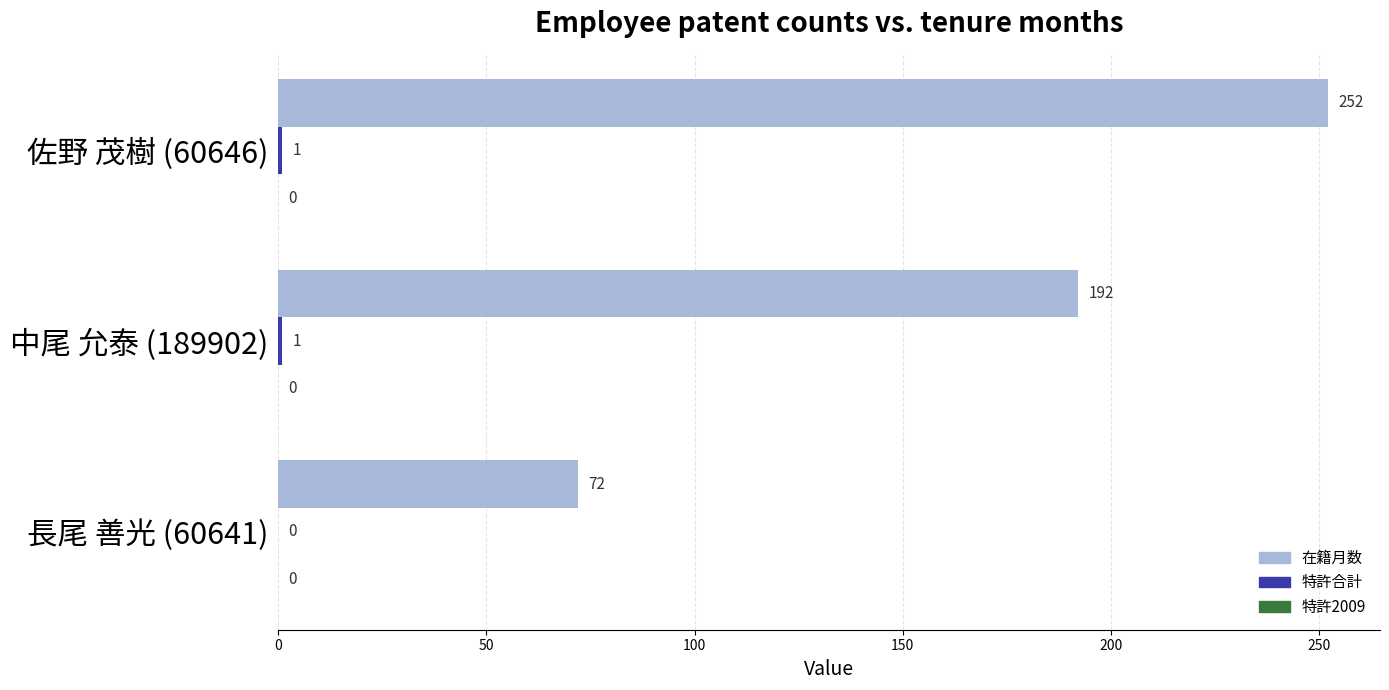

What is the sum of all 在籍月数 values?

516